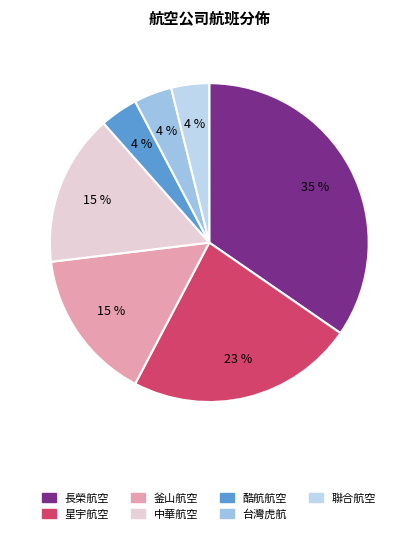

Count the number of slices in the pie.

7